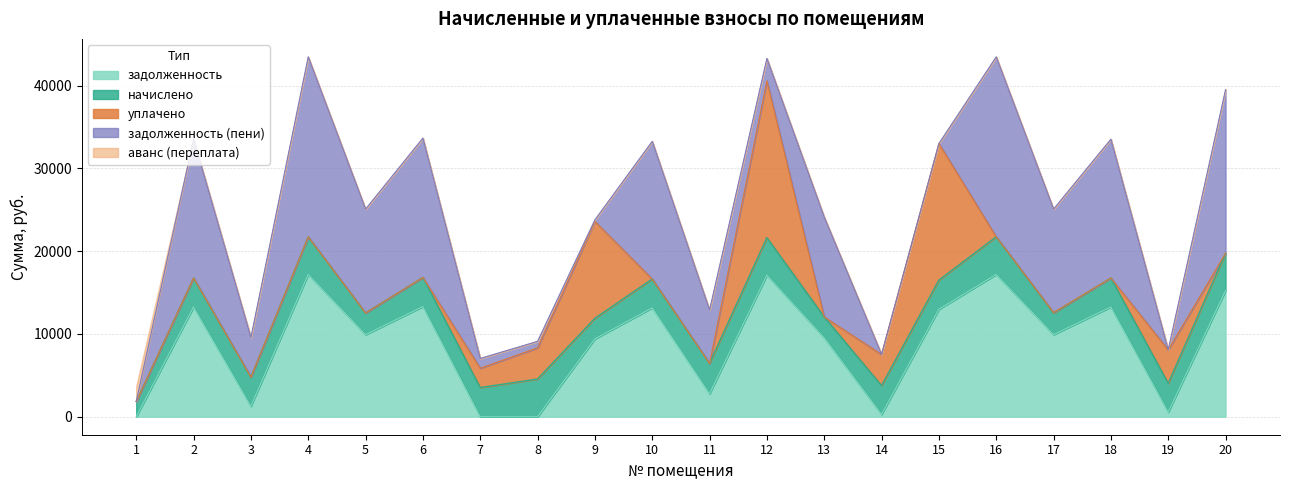

Where is начислено nearest to the value 3191?

10